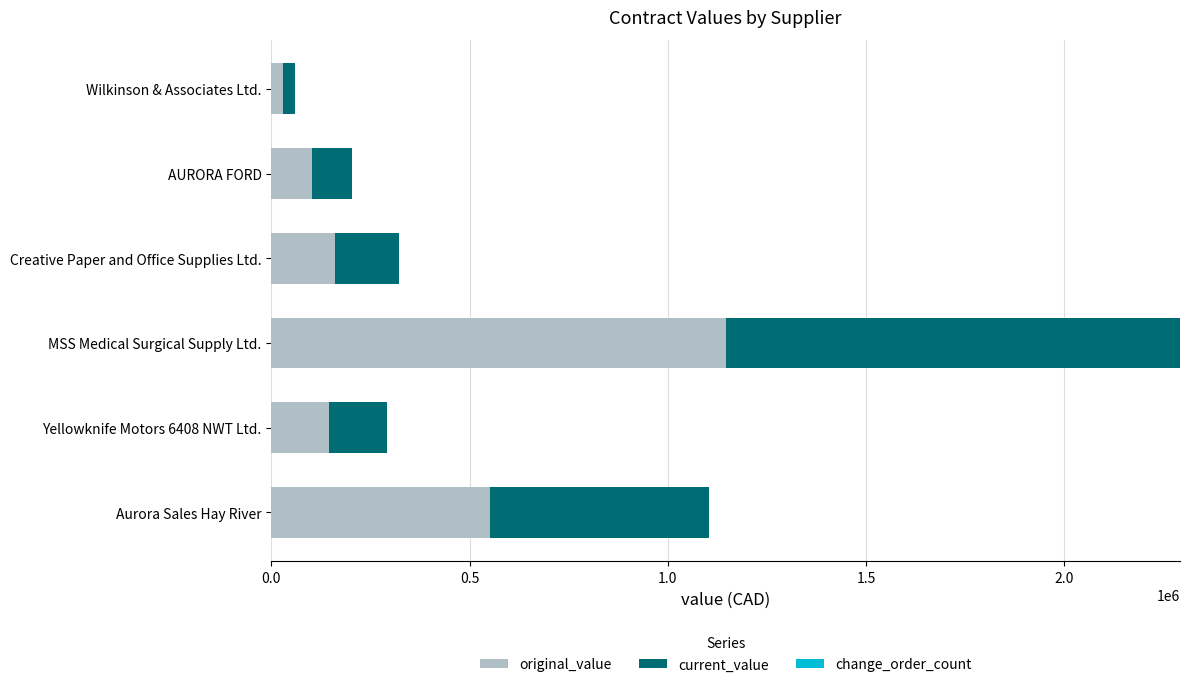

What is the total value across all series at MSS Medical Surgical Supply Ltd.?

2291799.6